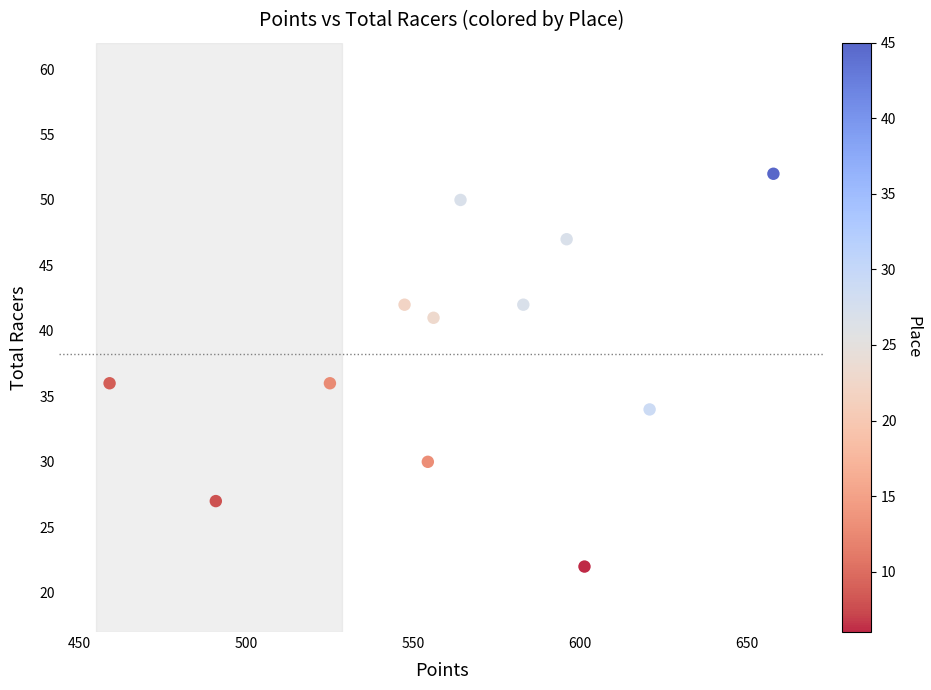

What is the average Y value?

38